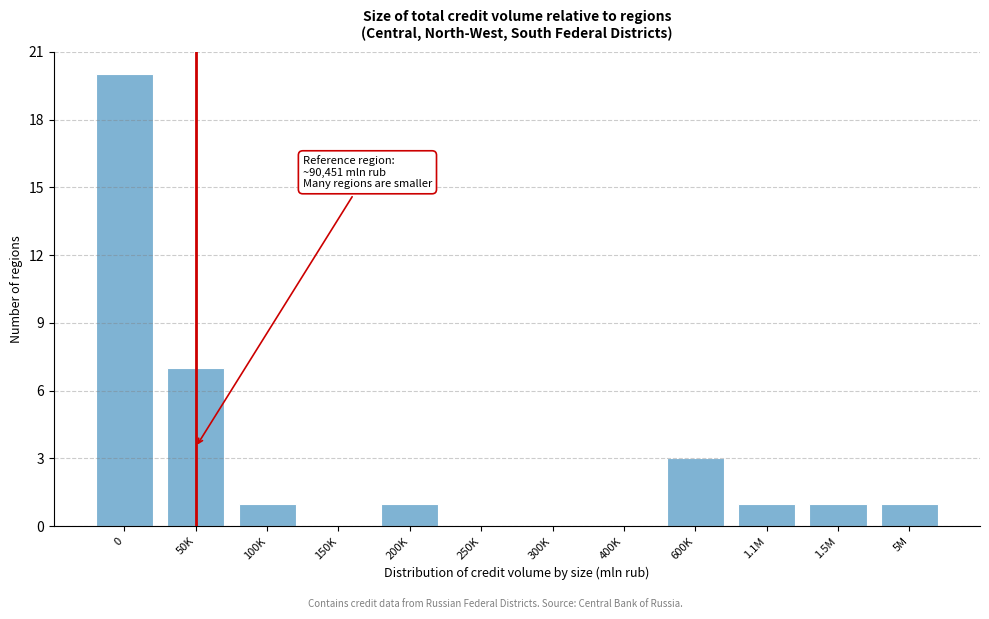

Reading right to left, extract all data points from this chart.

5M=1	1.5M=1	1.1M=1	600K=3	400K=0	300K=0	250K=0	200K=1	150K=0	100K=1	50K=7	0=20